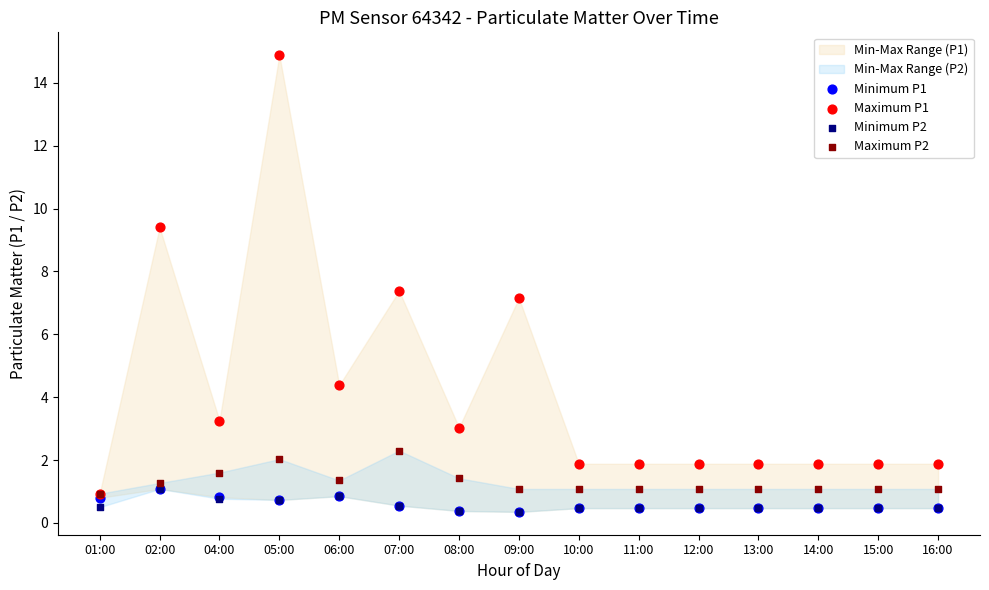

Which series contains the lowest Y value?

Minimum P1